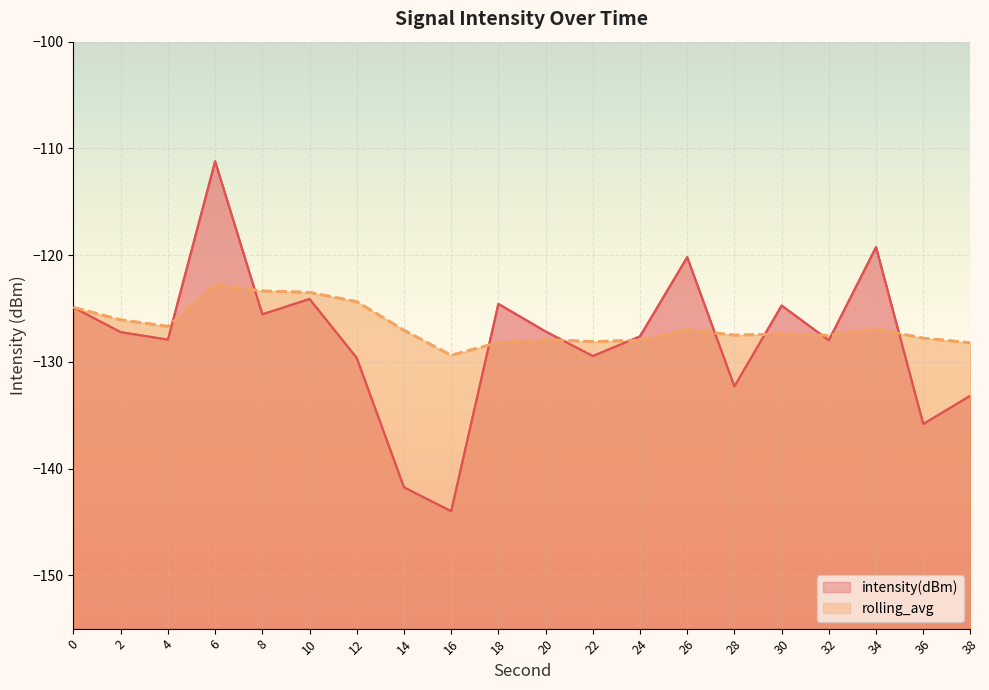

Reading left to right, transcribe all the data shown in this chart.

intensity(dBm): 0=-124.9	2=-127.2	4=-127.9	6=-111.2	8=-125.5	10=-124.1	12=-129.6	14=-141.8	16=-144.0	18=-124.6	20=-127.2	22=-129.5	24=-127.6	26=-120.2	28=-132.3	30=-124.7	32=-128.0	34=-119.3	36=-135.8	38=-133.2
rolling_avg: 0=-124.9	2=-126.1	4=-126.7	6=-122.8	8=-123.4	10=-123.5	12=-124.4	14=-127.0	16=-129.4	18=-128.2	20=-127.9	22=-128.1	24=-128.0	26=-127.0	28=-127.5	30=-127.4	32=-127.5	34=-126.9	36=-127.8	38=-128.2